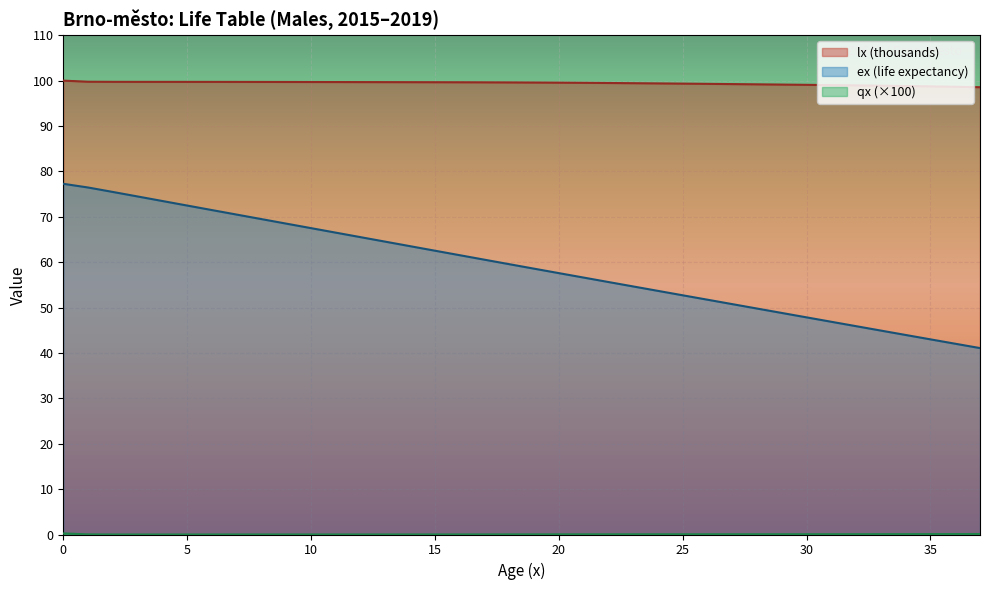

What is the highest value of the ex series?

77.3